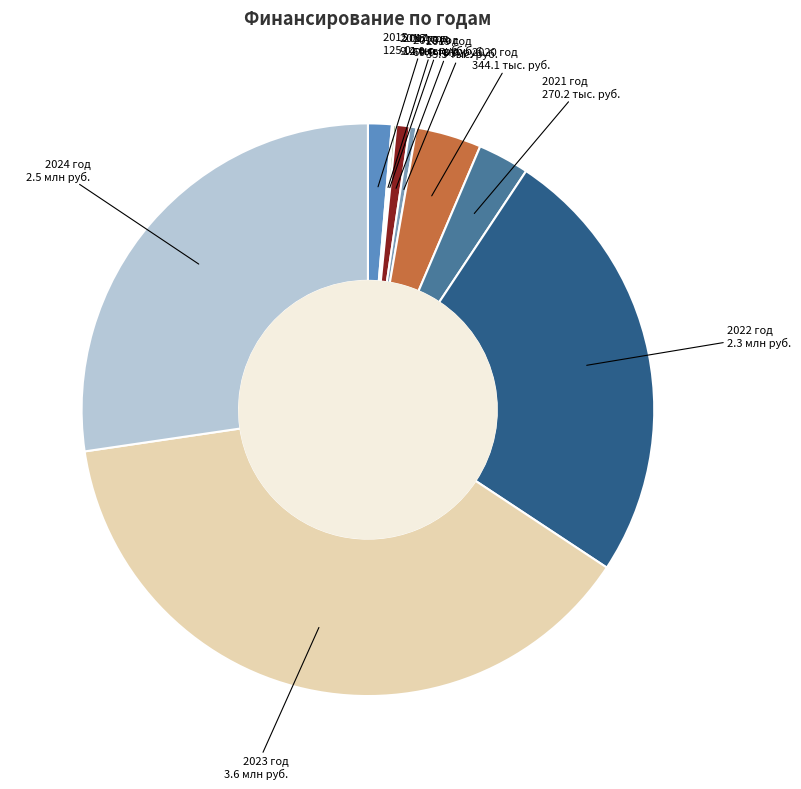

Does 2023 год represent more than half of the total?

No